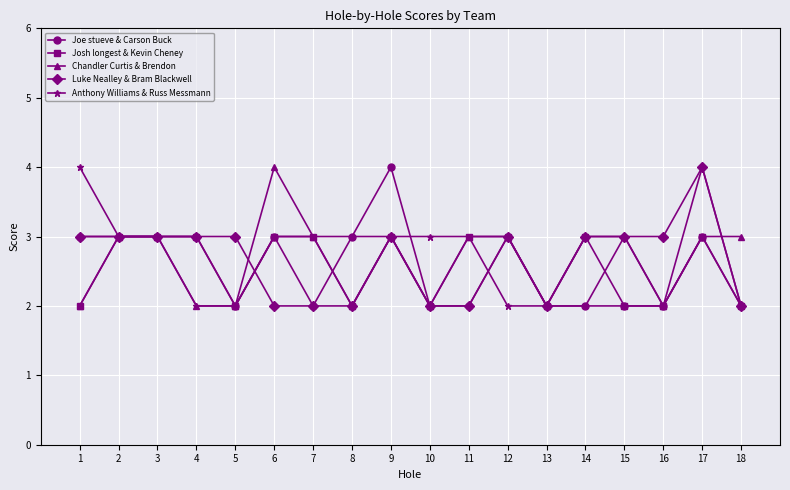

The Anthony Williams & Russ Messmann series shows 1 at 16. True or false?

False